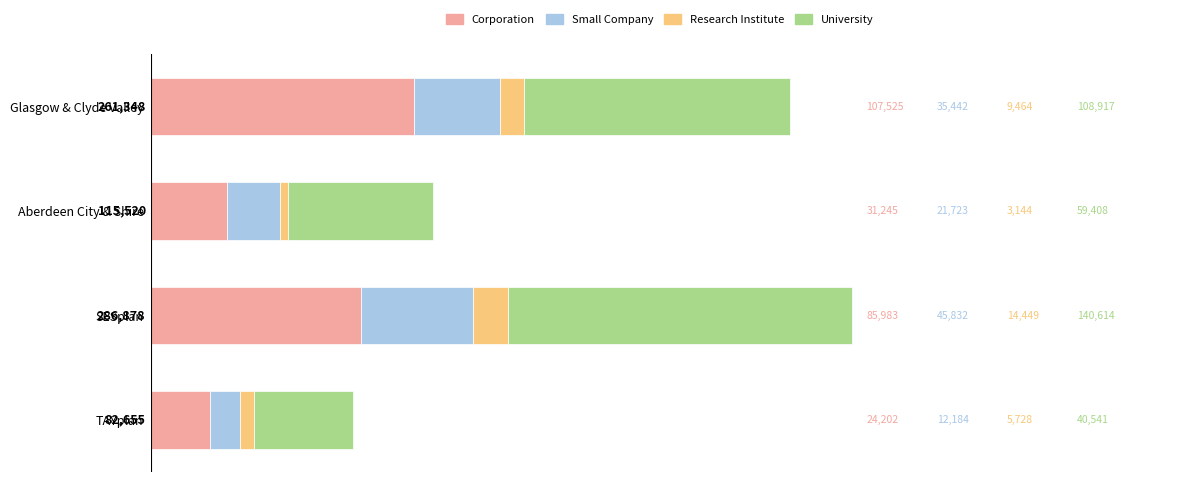

What is the difference between the second highest and minimum values in the Corporation series?

61781